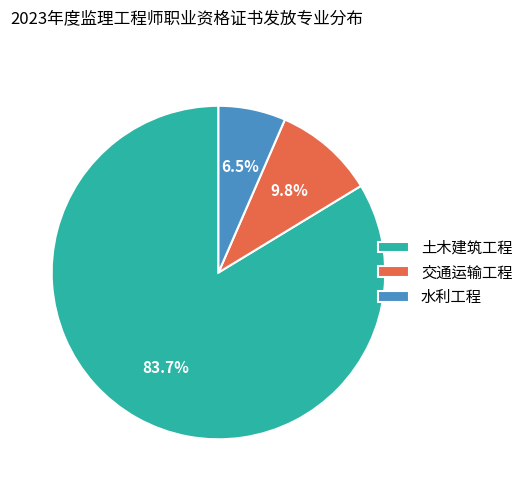

To the nearest percent, what portion does 土木建筑工程 represent?

84%